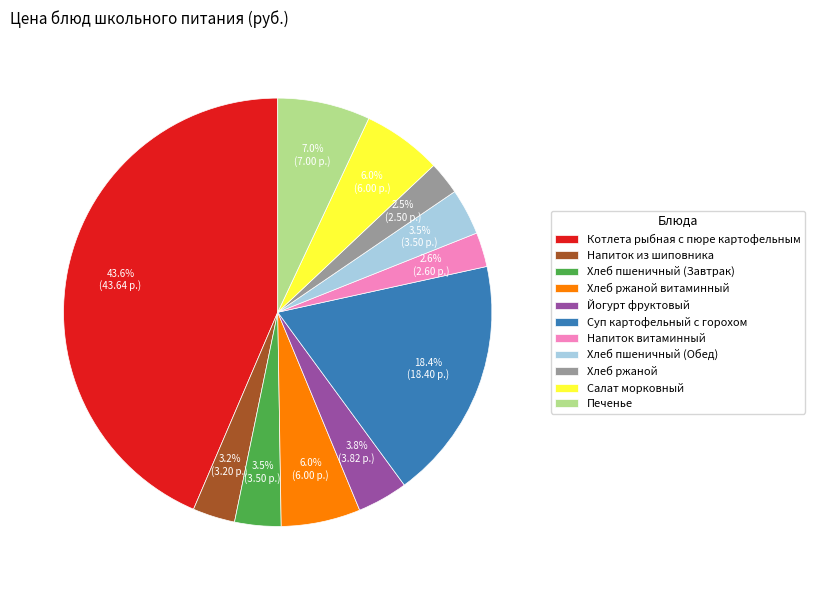

To the nearest percent, what is the difference between the largest and smallest slice percentages?

41%